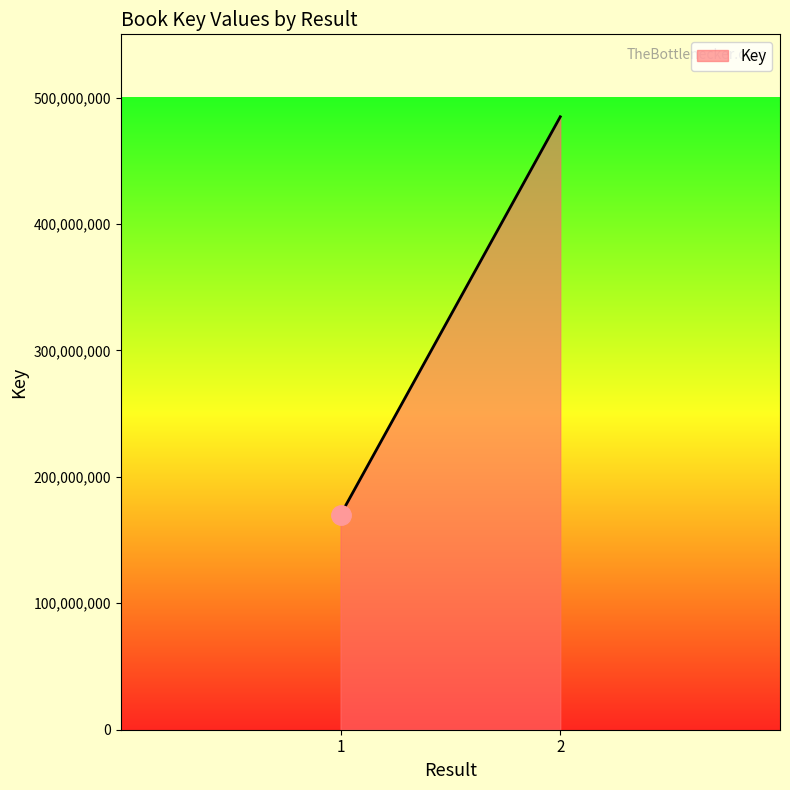

What is the difference between the maximum and minimum values?

314835077